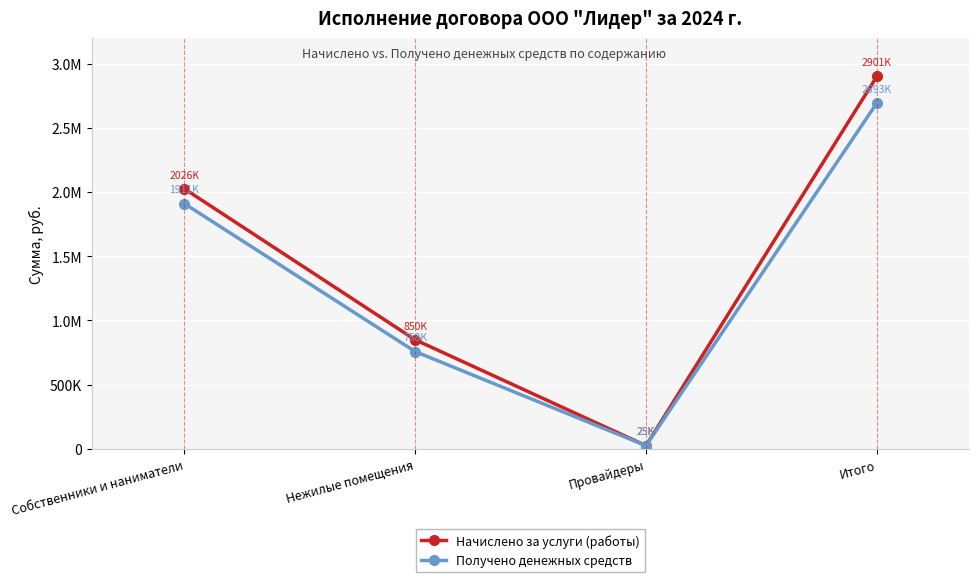

At Итого, list the series in order from smallest to largest.

Получено денежных средств, Начислено за услуги (работы)